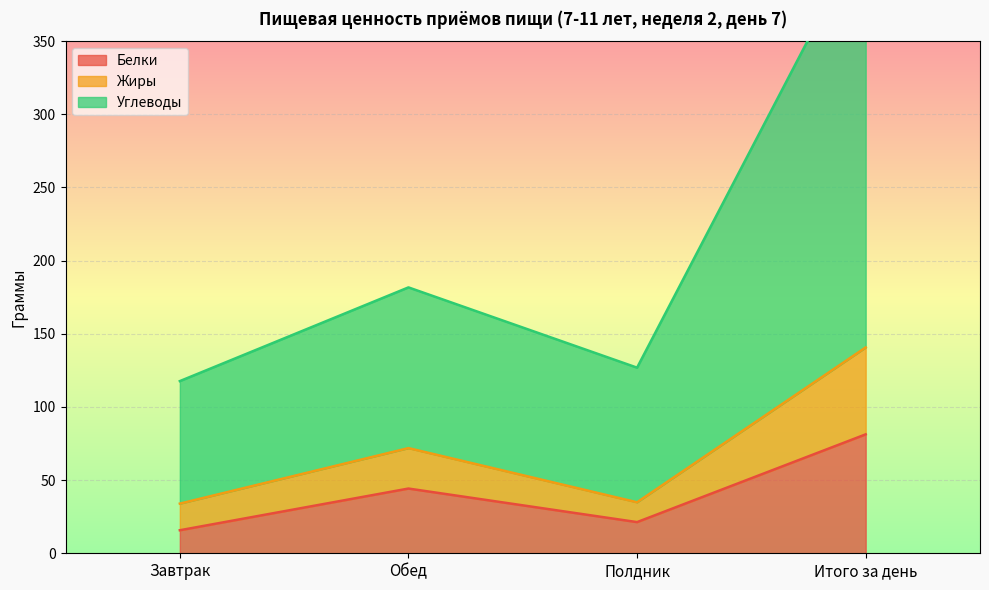

How many data points in Жиры are above 71?

2